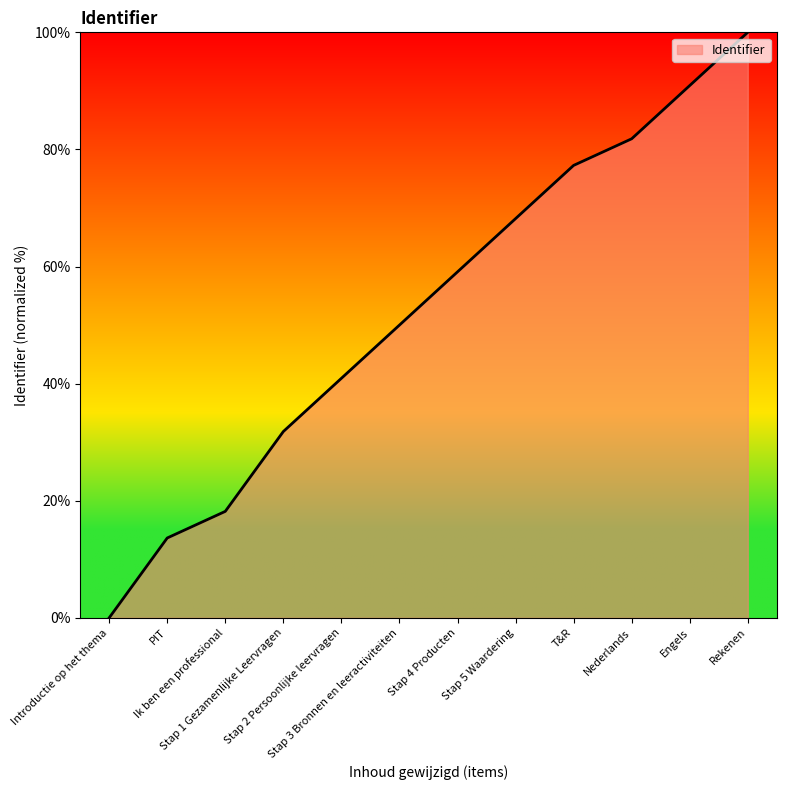

Reading left to right, extract all data points from this chart.

Introductie op het thema=0.0	PIT=13.6	Ik ben een professional=18.2	Stap 1 Gezamenlijke Leervragen=31.8	Stap 2 Persoonlijke leervragen=40.9	Stap 3 Bronnen en leeractiviteiten=50.0	Stap 4 Producten=59.1	Stap 5 Waardering=68.2	T&R=77.3	Nederlands=81.8	Engels=90.9	Rekenen=100.0